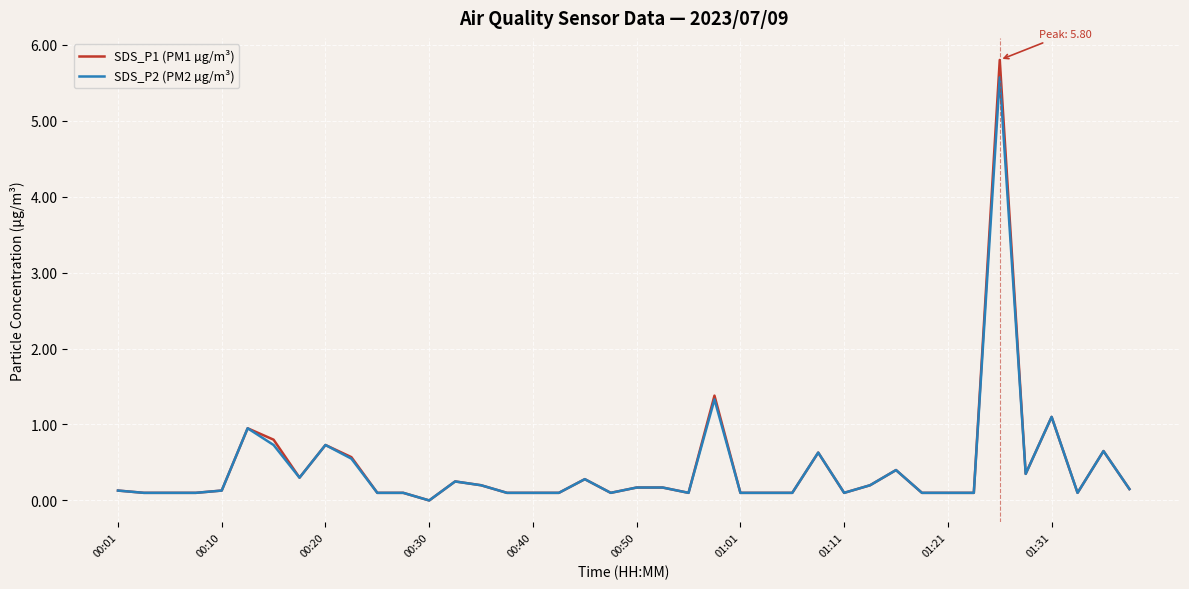

What is the highest value of the SDS_P1 (PM1 µg/m³) series?

5.8